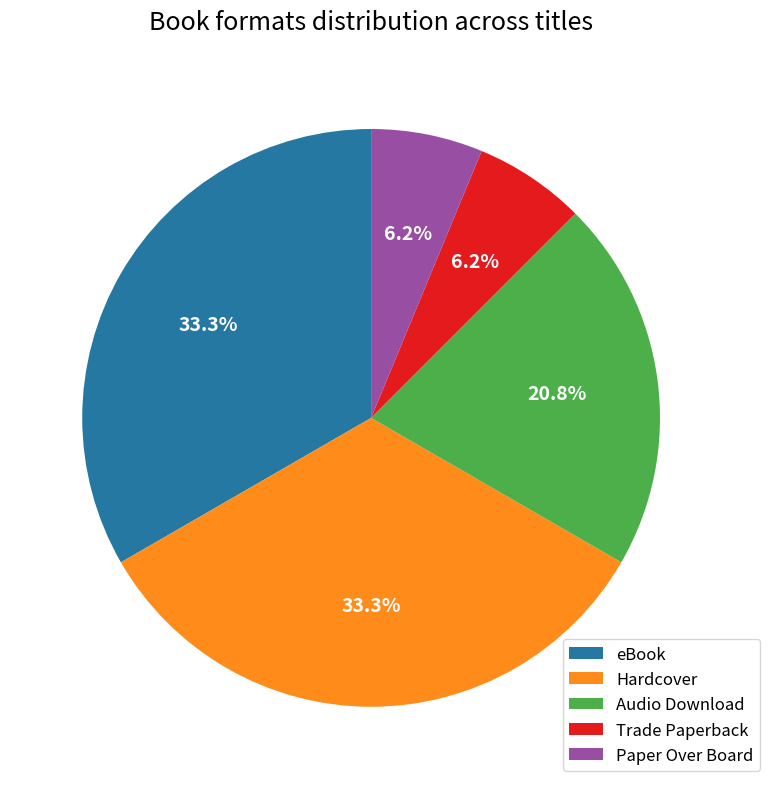

Combined, what portion of the pie is Audio Download and Trade Paperback?

27.1%